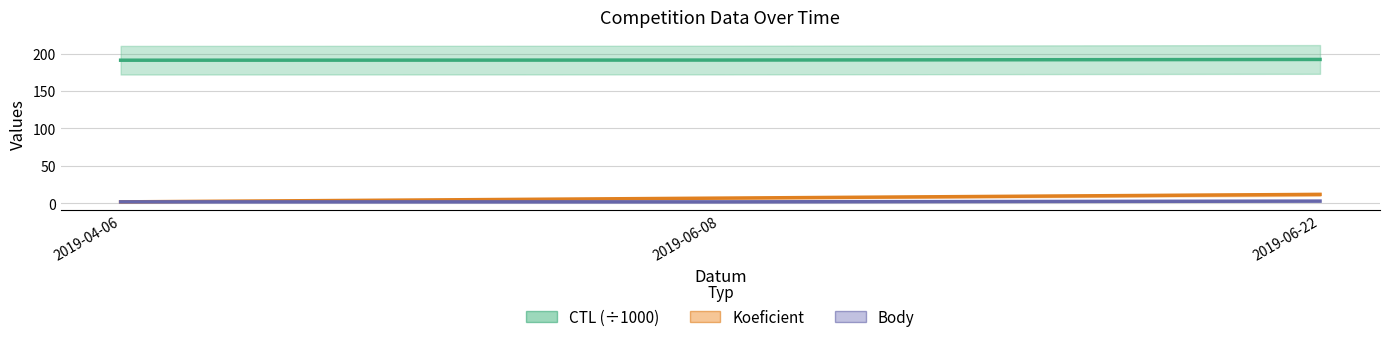

What is the value of the Koeficient point at the 3rd from the left?

12.0